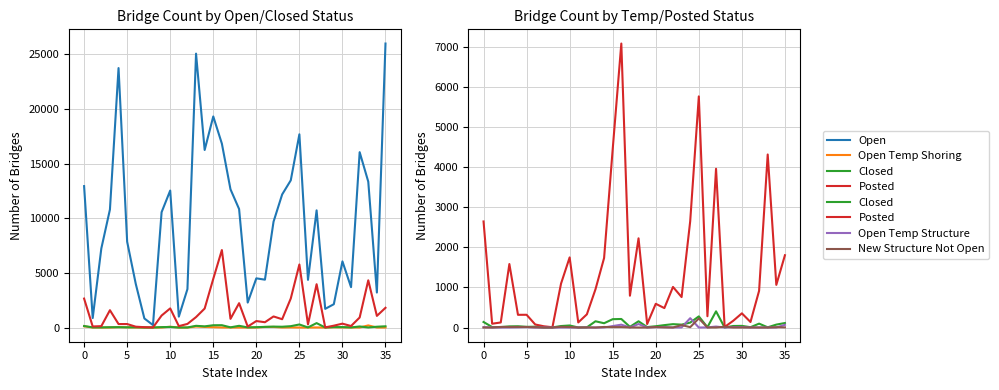

What is the total value across all series at 27?

15114